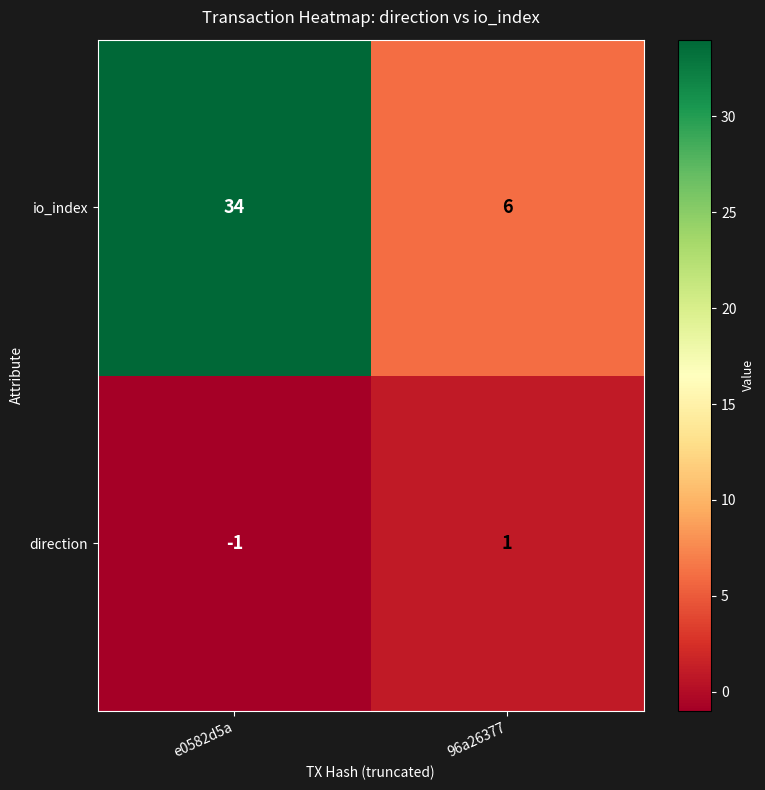

How many distinct data groups are displayed?

2